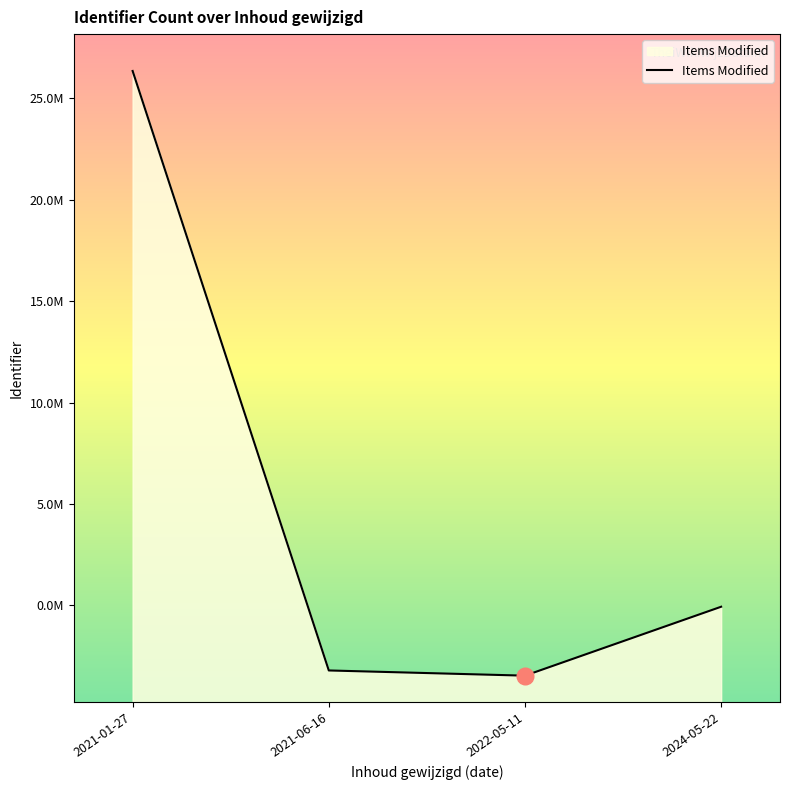

Rank the categories by value from lowest to highest.

2022-05-11, 2021-06-16, 2024-05-22, 2021-01-27